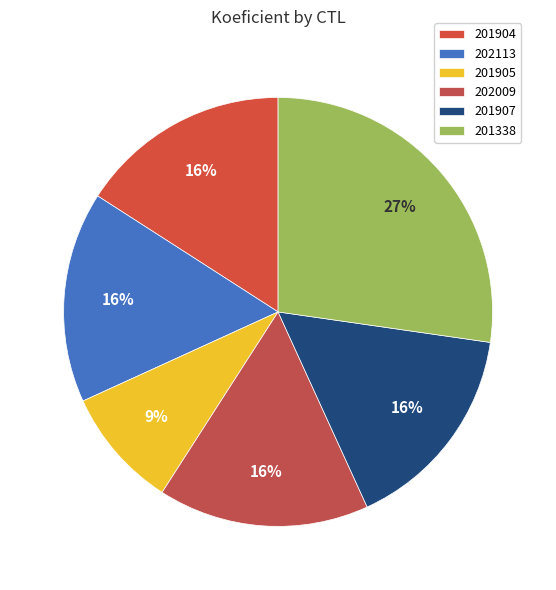

Do 201907 and 201904 together represent more than half of the pie?

No